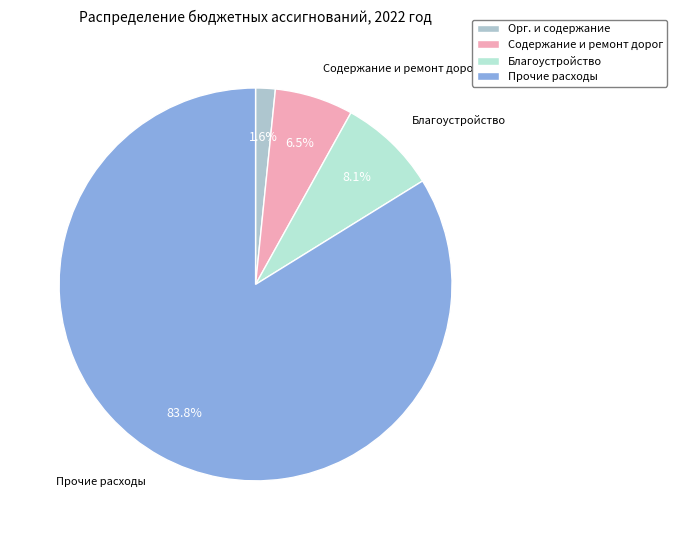

Is there a majority slice in this chart?

Yes